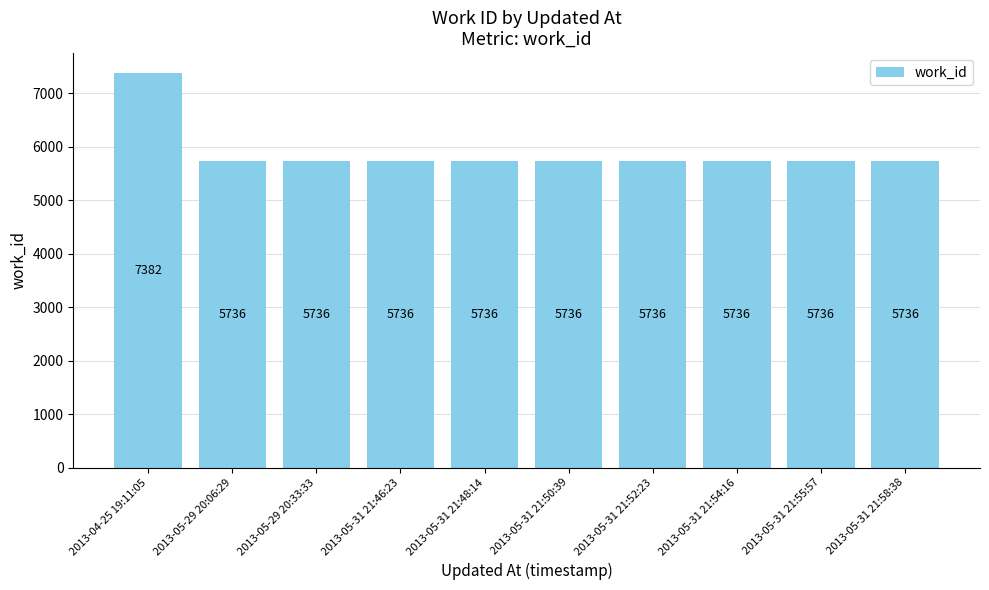

What value does the data have at 2013-05-29 20:33:33?

5736